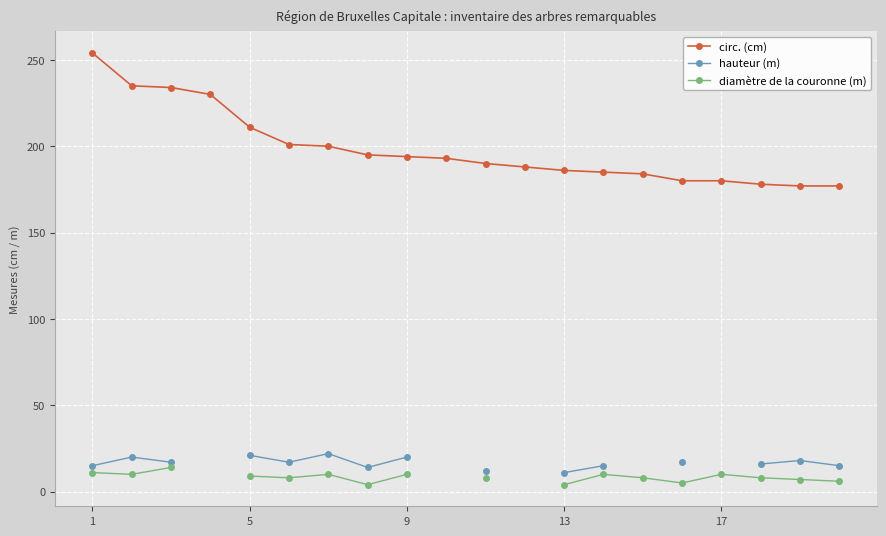

Which has a higher value, 12 or 17?

12